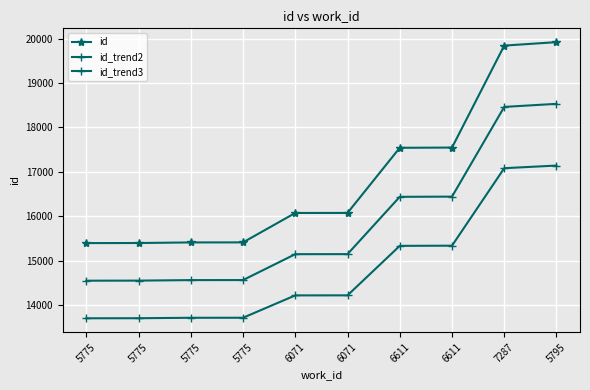

Which category has the highest value in the id series?

5795